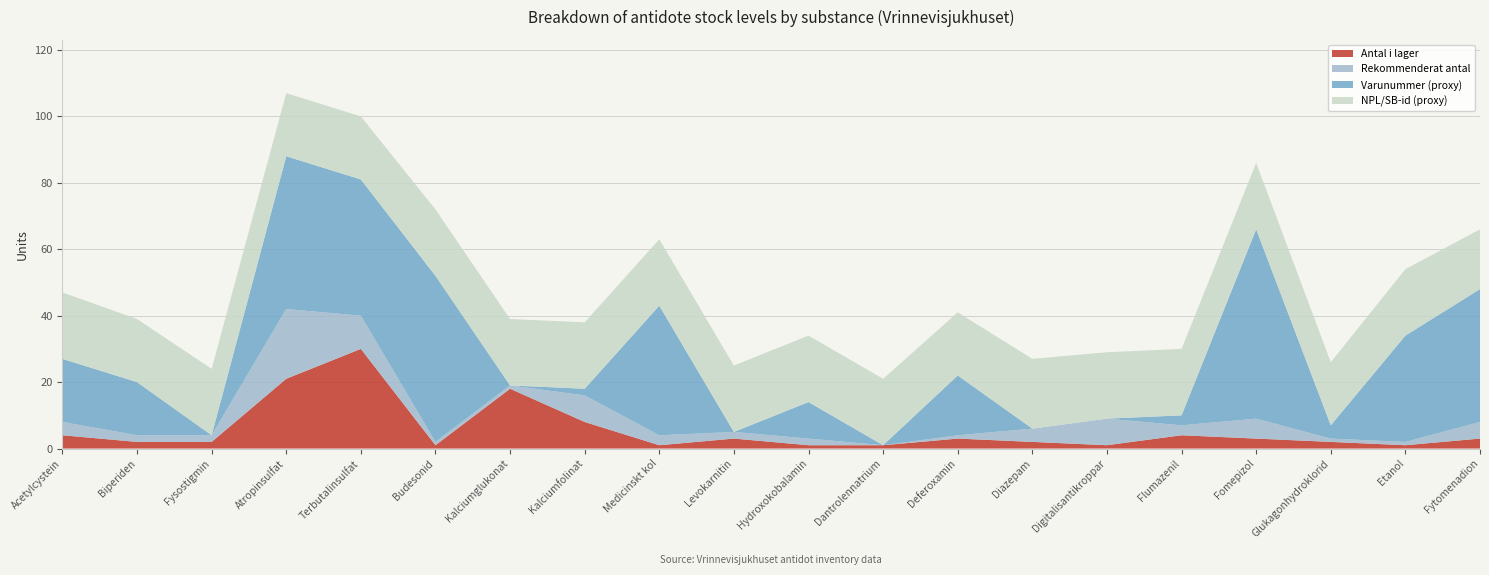

Reading left to right, extract all data points from this chart.

Antal i lager: 4	2	2	21	30	1	18	8	1	3	1	1	3	2	1	4	3	2	1	3
Rekommenderat antal: 4	2	2	21	10	1	1	8	3	2	2	0	1	4	8	3	6	1	1	5
Varunummer_proxy: 19	16	0	46	41	50	0	2	39	0	11	0	18	0	0	3	57	4	32	40
NPL_proxy: 20	19	20	19	19	20	20	20	20	20	20	20	19	21	20	20	20	19	20	18